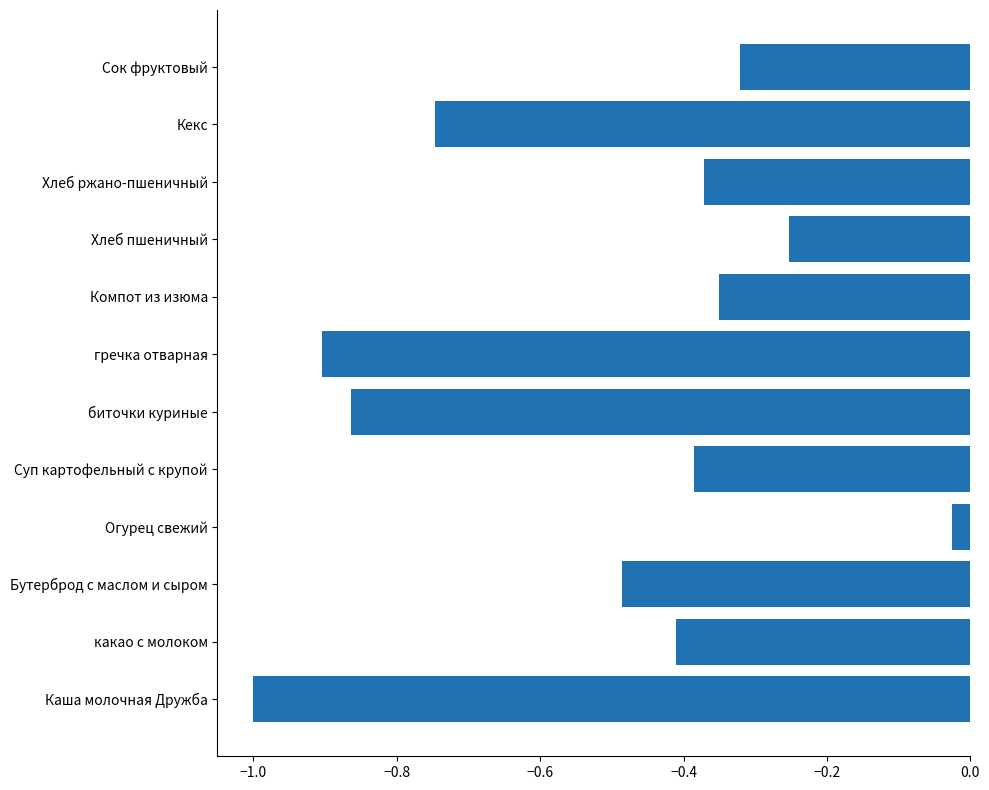

Does the chart contain stacked bars?

No